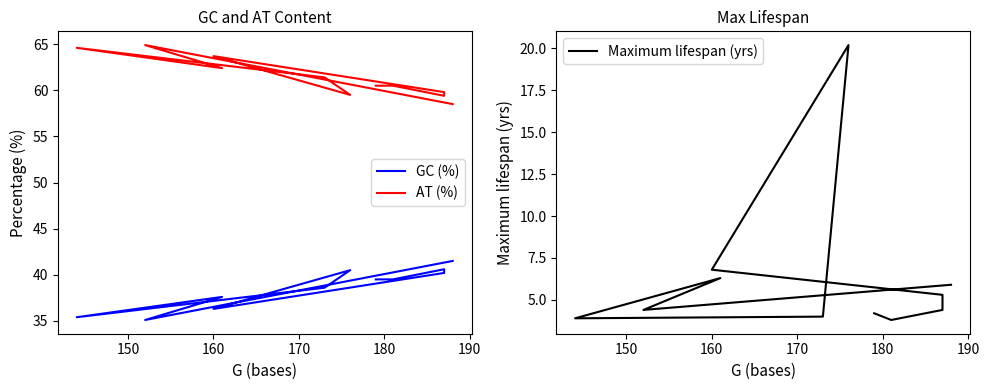

True or false: GC (%) has a value of 17.3 at 140.

False